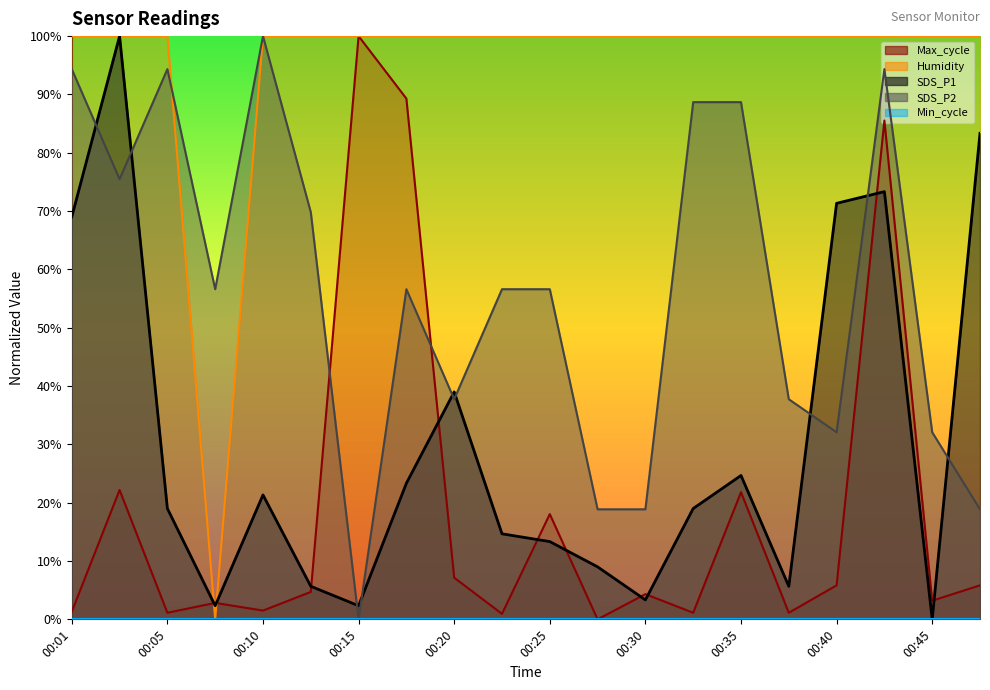

The value of Humidity at 00:05 is 100.0. True or false?

True